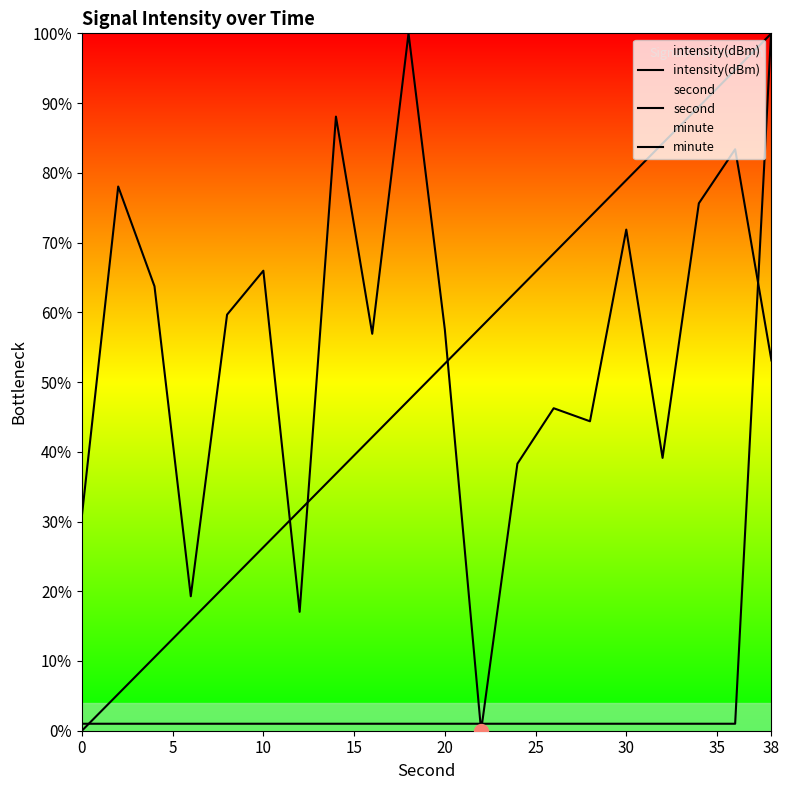

How many lines are shown in the chart?

3